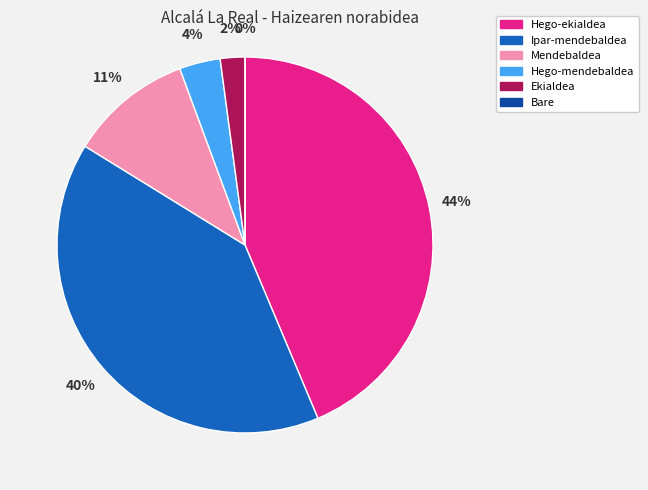

Which has a higher value, Hego-ekialdea or Ekialdea?

Hego-ekialdea